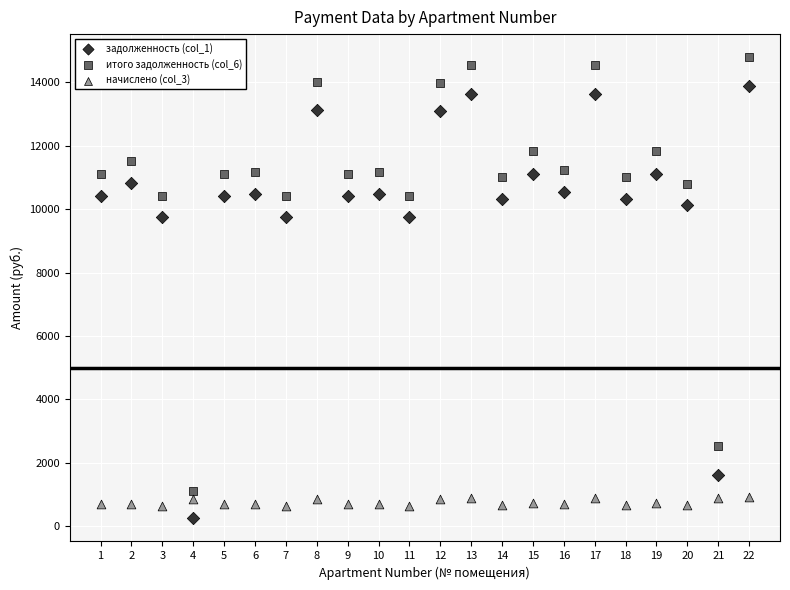

Which series reaches the minimum Y coordinate?

задолженность (col_1)